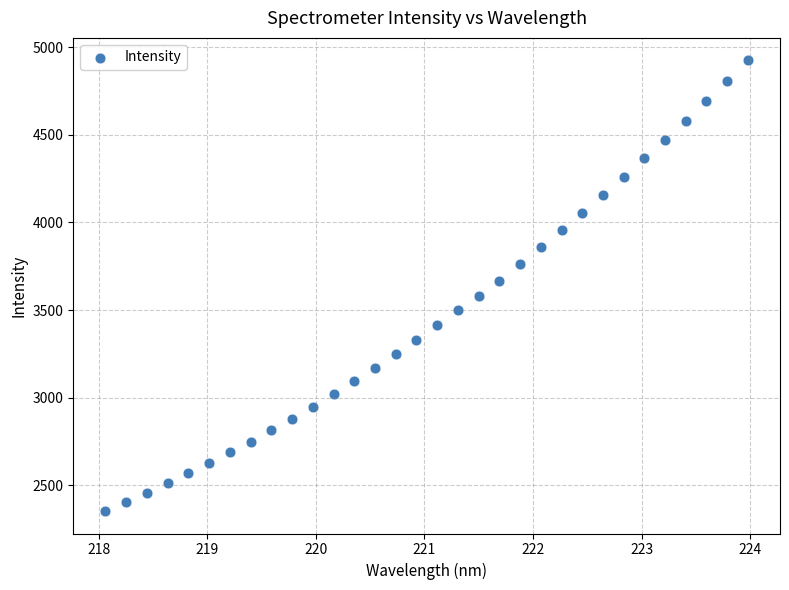

What is the range of Y values (max minus min)?

2571.1